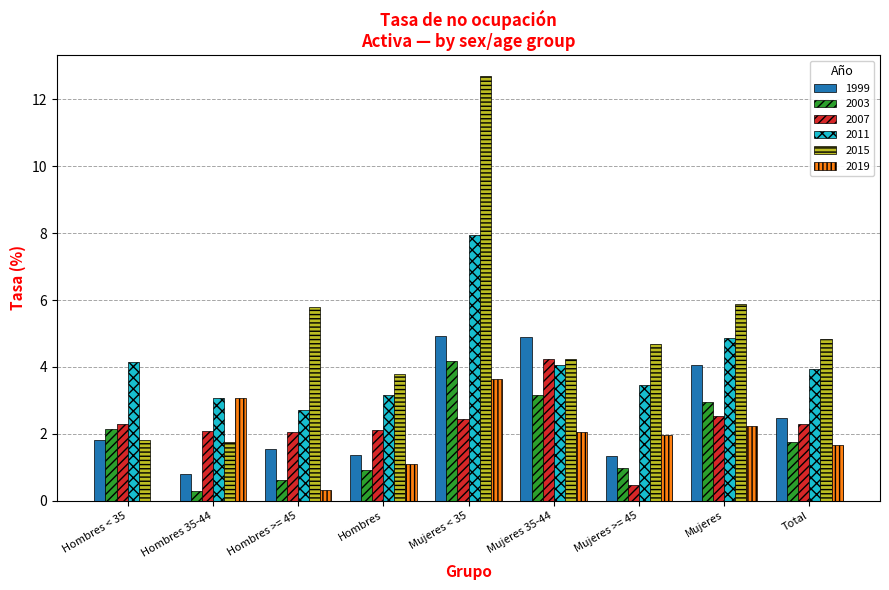

What are all the series names shown in the legend?

1999, 2003, 2007, 2011, 2015, 2019